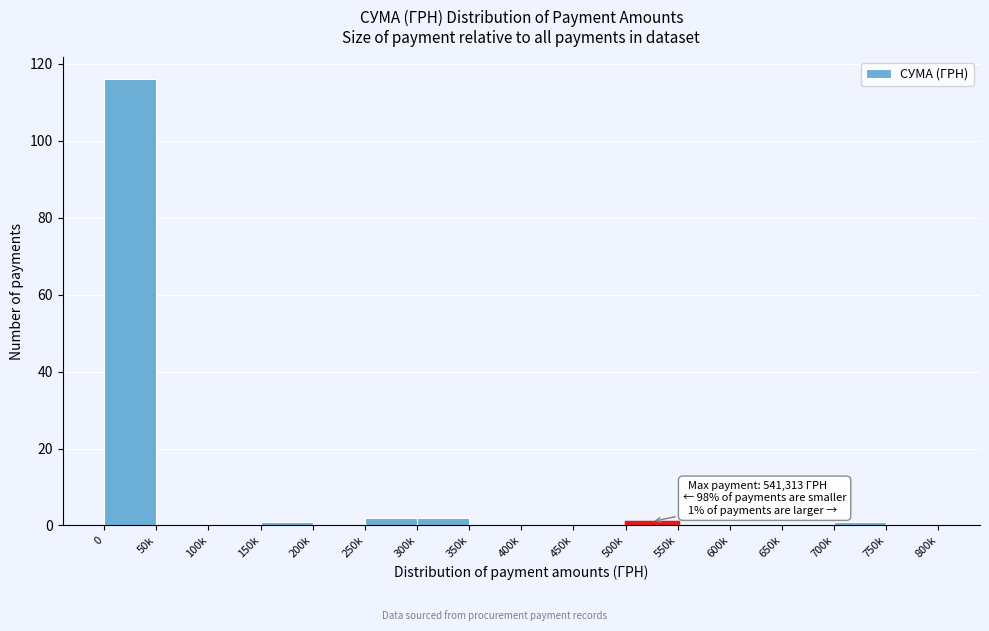

Reading left to right, transcribe all the data shown in this chart.

0=116	50k=0	100k=0	150k=1	200k=0	250k=2	300k=2	350k=0	400k=0	450k=0	500k=1	550k=0	600k=0	650k=0	700k=1	750k=0